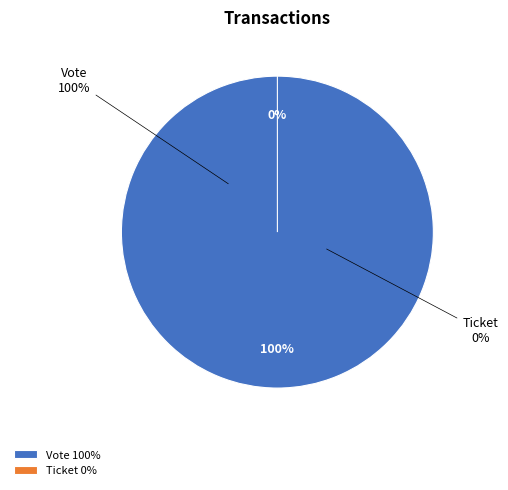

What is the total percentage of Vote and Ticket?

100.0%